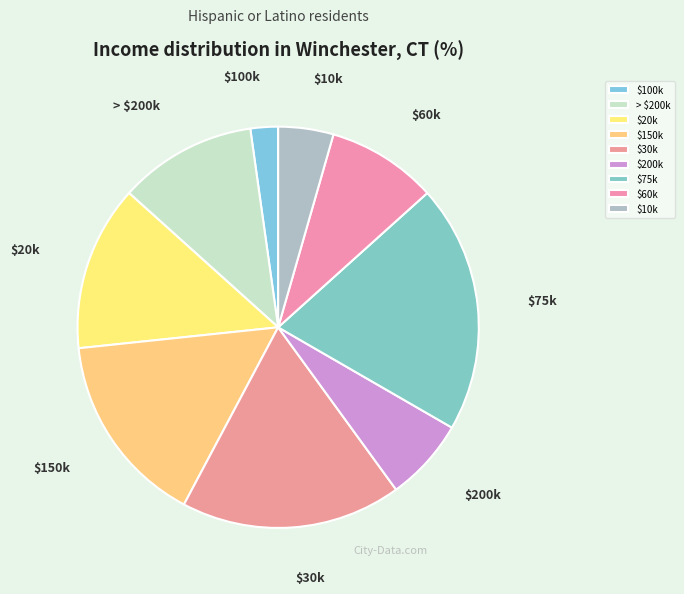

What is the smallest slice in the pie chart?

$100k